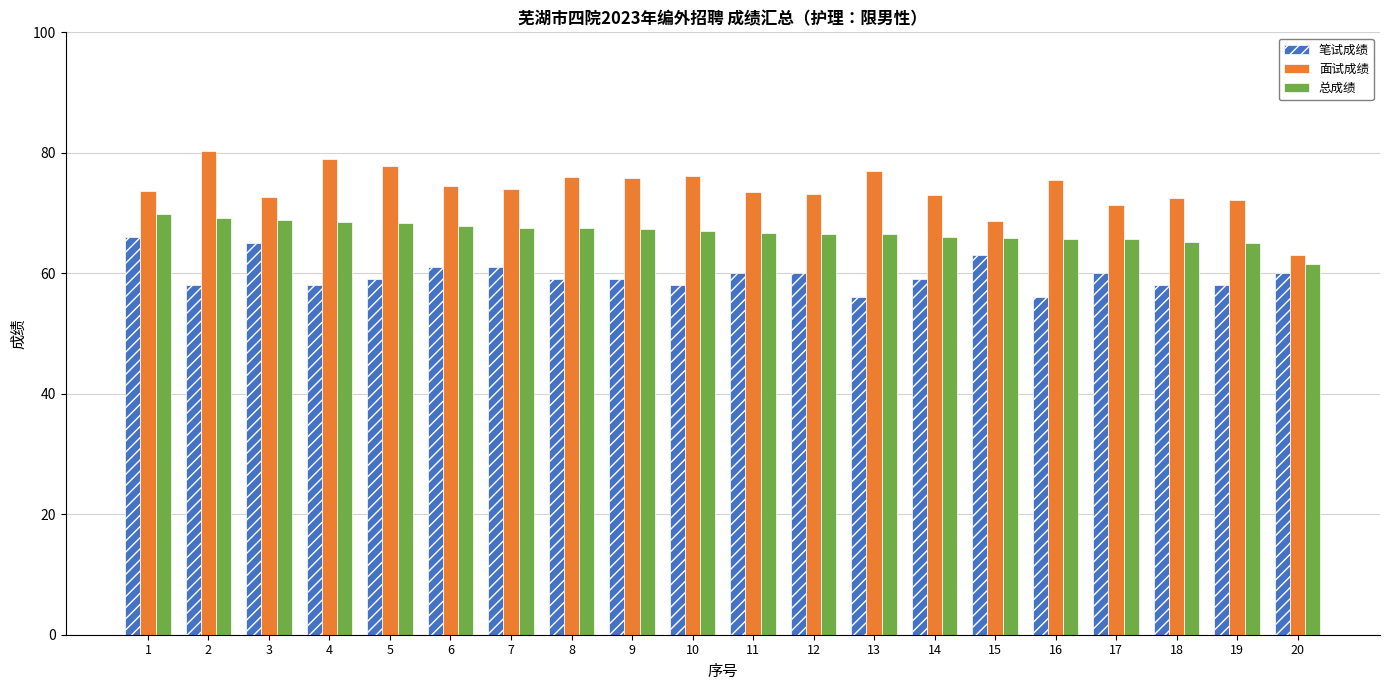

Rank the series at 5 from highest to lowest value.

面试成绩, 总成绩, 笔试成绩